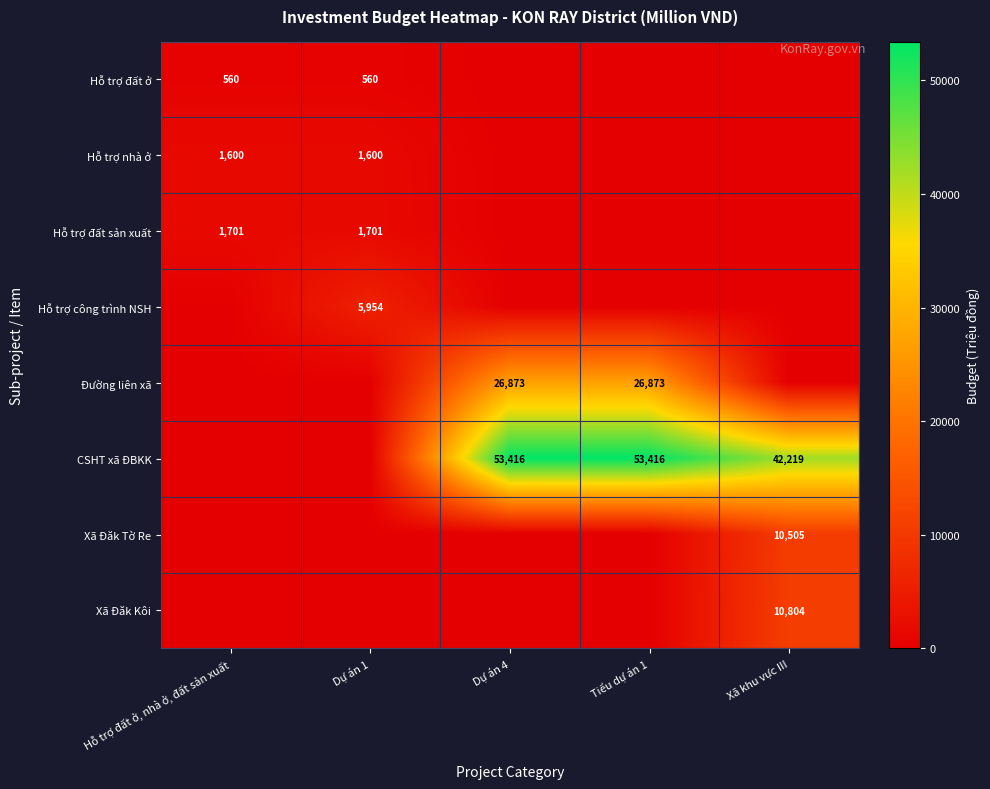

True or false: CSHT xã ĐBKK has a value of 18758 at Tiểu dự án 1.

False